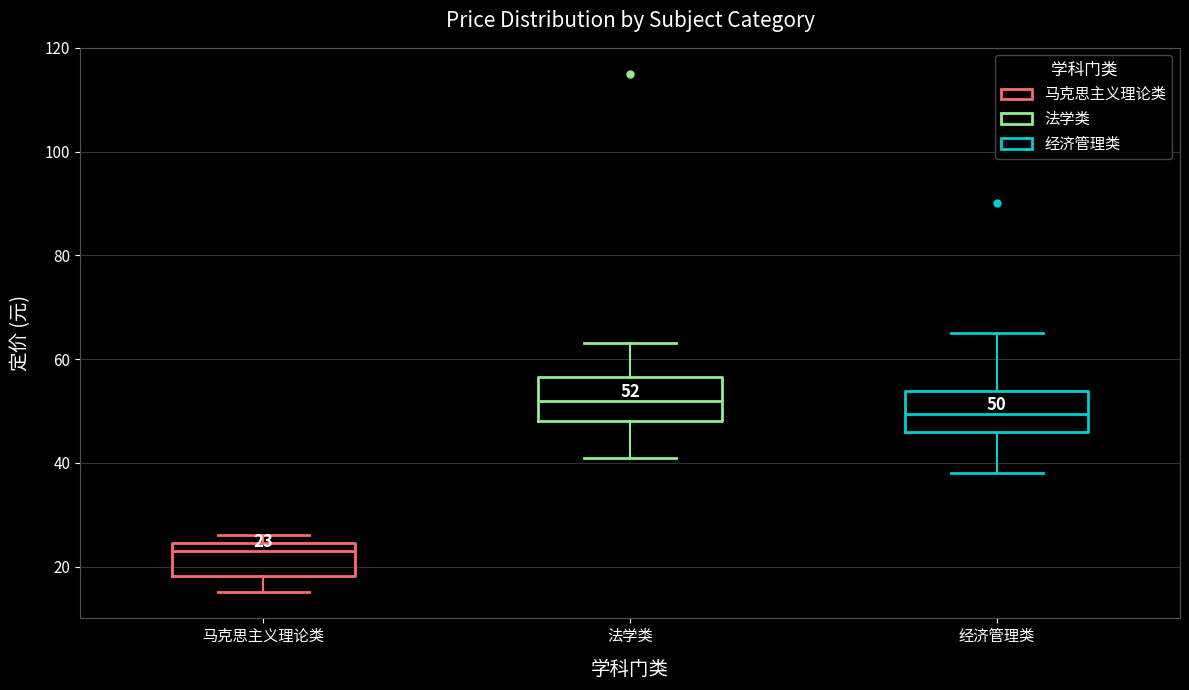

Which box's median line is the highest?

法学类